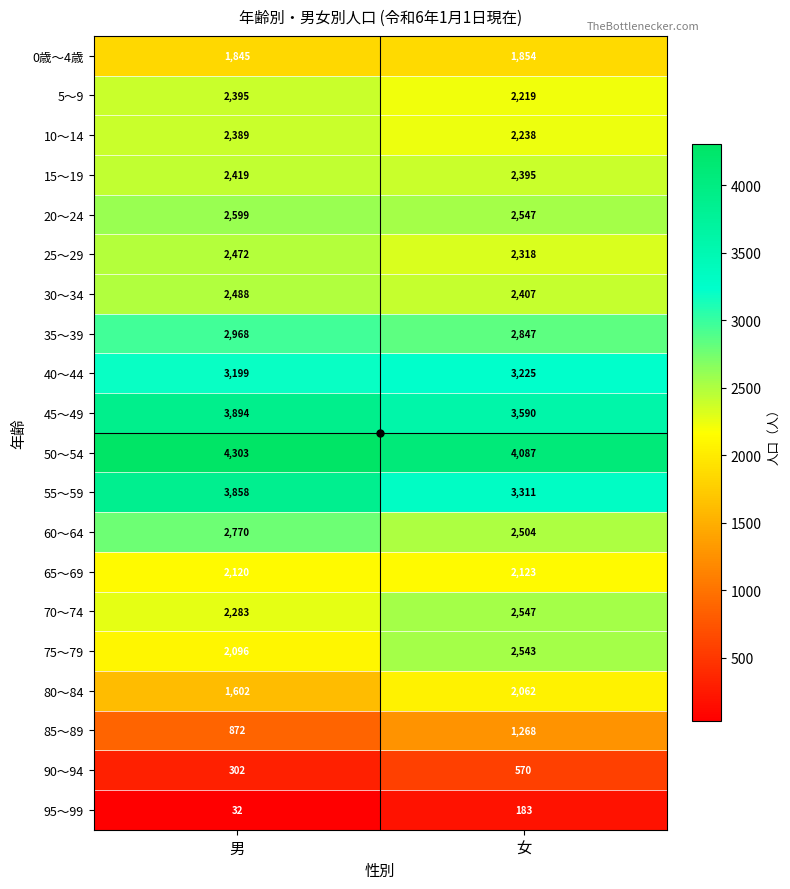

What is the minimum value shown in the chart?

32